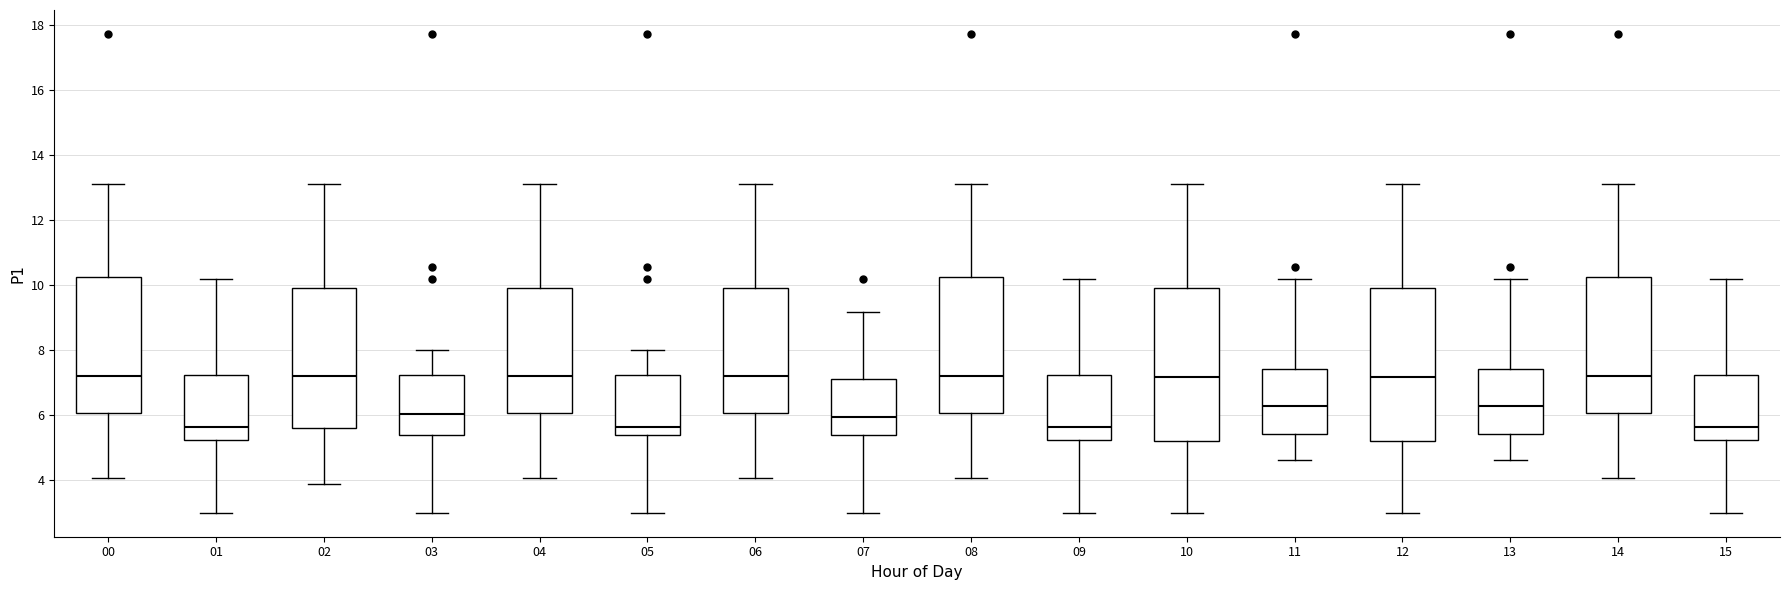

Reading left to right, read every box against the y-axis: the position of its median line, the range the box covers, and the ends of its whiskers. The values are not printed on the chart, so give them approximately, as read against the axis.

00: median 7.2, box 6.0 to 10.2, whiskers 4.0 to 13.2
01: median 5.6, box 5.2 to 7.2, whiskers 3.0 to 10.2
02: median 7.2, box 5.6 to 10.0, whiskers 4.0 to 13.2
03: median 6.0, box 5.4 to 7.2, whiskers 3.0 to 8.0
04: median 7.2, box 6.0 to 10.0, whiskers 4.0 to 13.2
05: median 5.6, box 5.4 to 7.2, whiskers 3.0 to 8.0
06: median 7.2, box 6.0 to 10.0, whiskers 4.0 to 13.2
07: median 6.0, box 5.4 to 7.2, whiskers 3.0 to 9.2
08: median 7.2, box 6.0 to 10.2, whiskers 4.0 to 13.2
09: median 5.6, box 5.2 to 7.2, whiskers 3.0 to 10.2
10: median 7.2, box 5.2 to 10.0, whiskers 3.0 to 13.2
11: median 6.2, box 5.4 to 7.4, whiskers 4.6 to 10.2
12: median 7.2, box 5.2 to 10.0, whiskers 3.0 to 13.2
13: median 6.2, box 5.4 to 7.4, whiskers 4.6 to 10.2
14: median 7.2, box 6.0 to 10.2, whiskers 4.0 to 13.2
15: median 5.6, box 5.2 to 7.2, whiskers 3.0 to 10.2